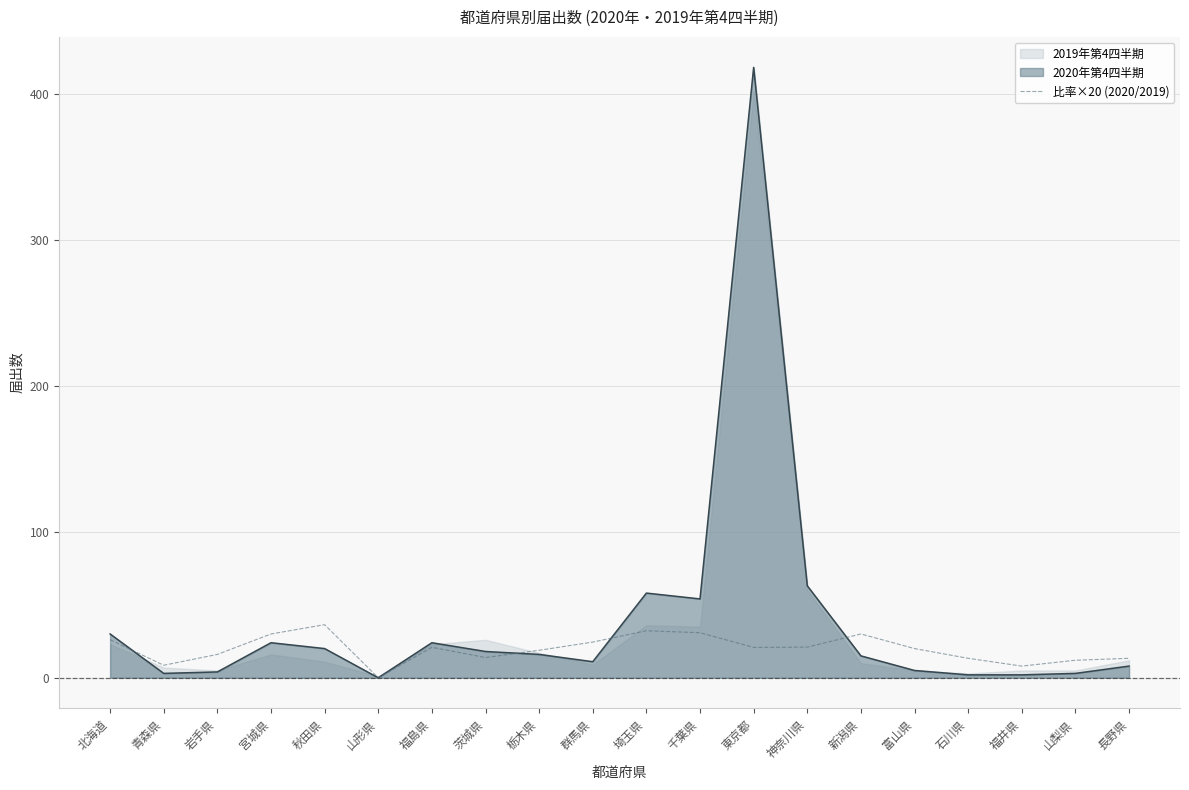

Reading left to right, transcribe all the data shown in this chart.

北海道=26.1	青森県=8.6	岩手県=16.0	宮城県=30.0	秋田県=36.4	山形県=0.0	福島県=20.9	茨城県=13.8	栃木県=18.8	群馬県=24.4	埼玉県=32.2	千葉県=30.9	東京都=20.8	神奈川県=21.0	新潟県=30.0	富山県=20.0	石川県=13.3	福井県=8.0	山梨県=12.0	長野県=13.3